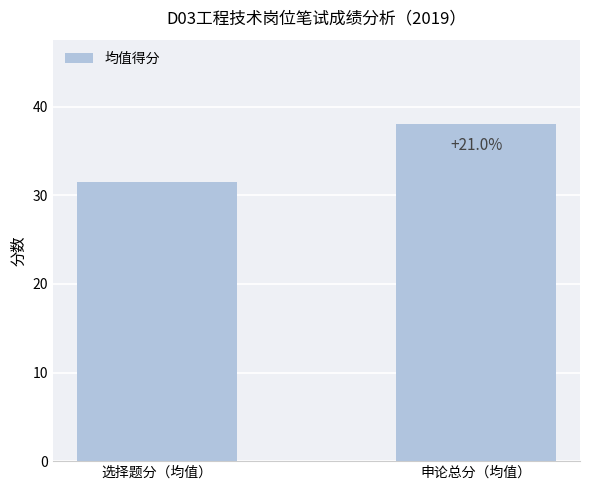

What is the difference between the values at 选择题分（均值） and 申论总分（均值）?

6.6